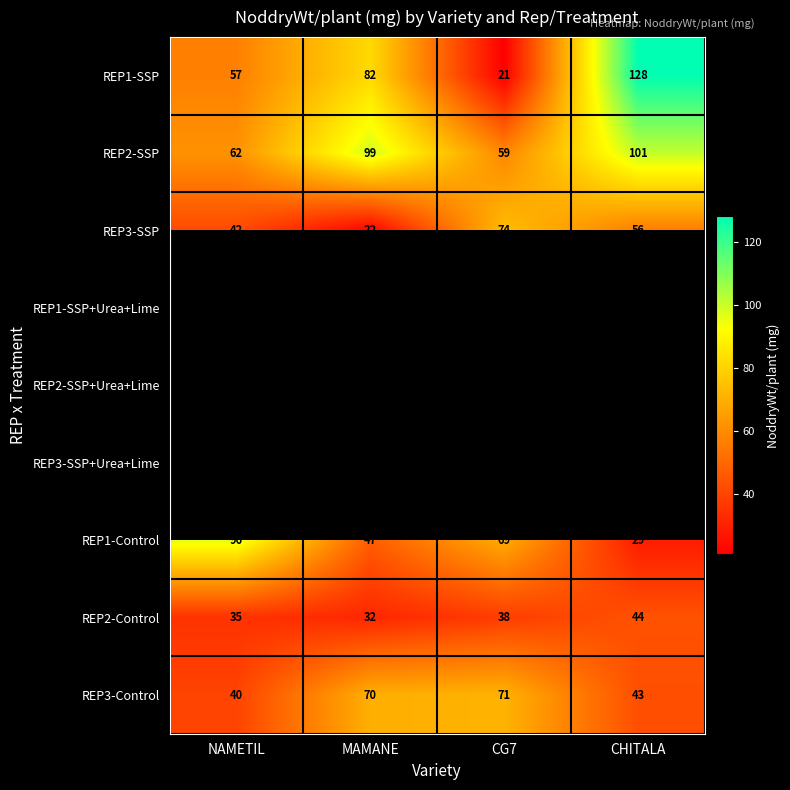

How many series are shown in this chart?

9